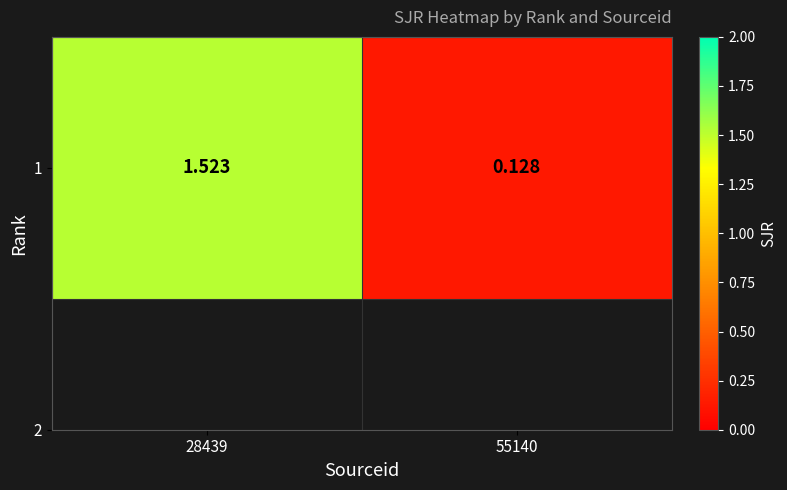

What is the difference between the values at 55140 and 28439?

1.4